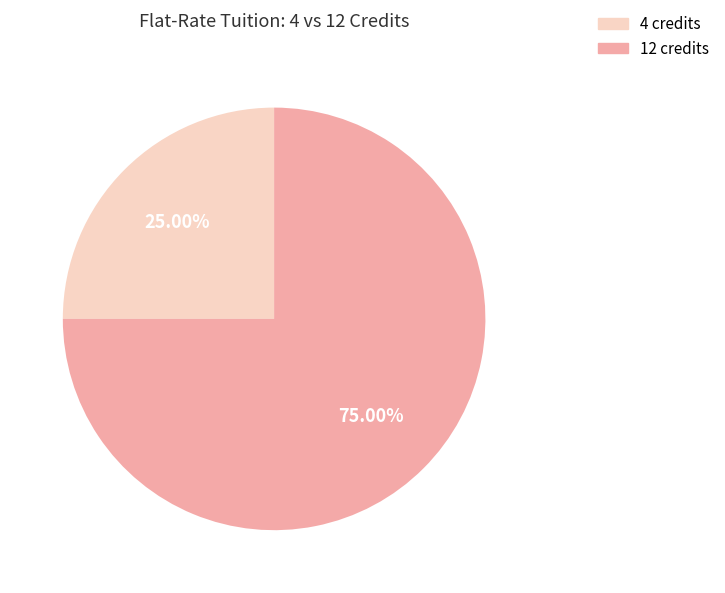

Which slice is the smallest?

4 credits